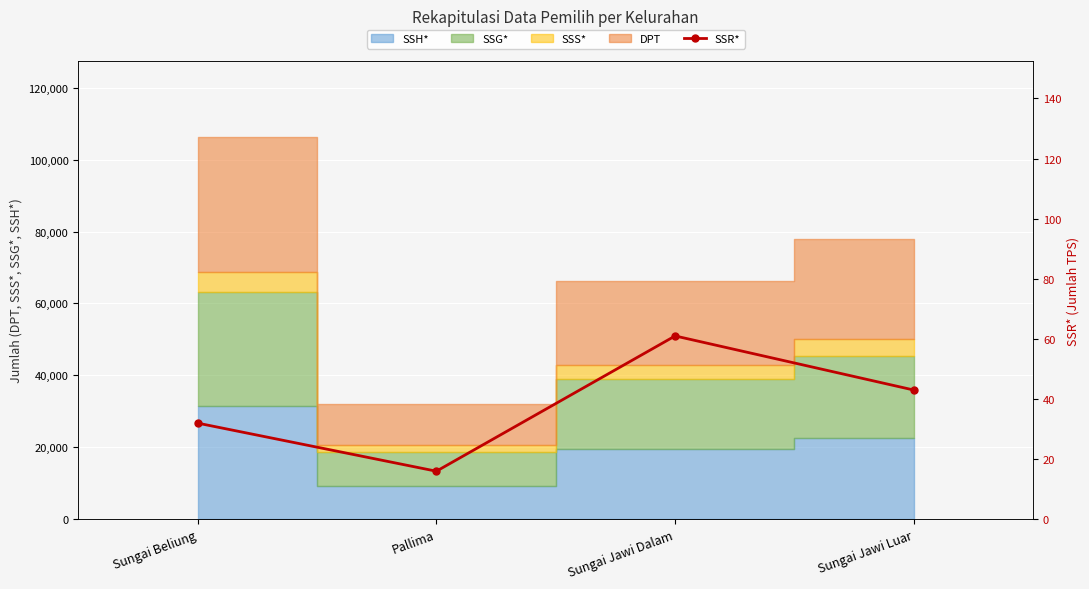

What is the approximate value at Sungai Jawi Luar, to the nearest 5?

45